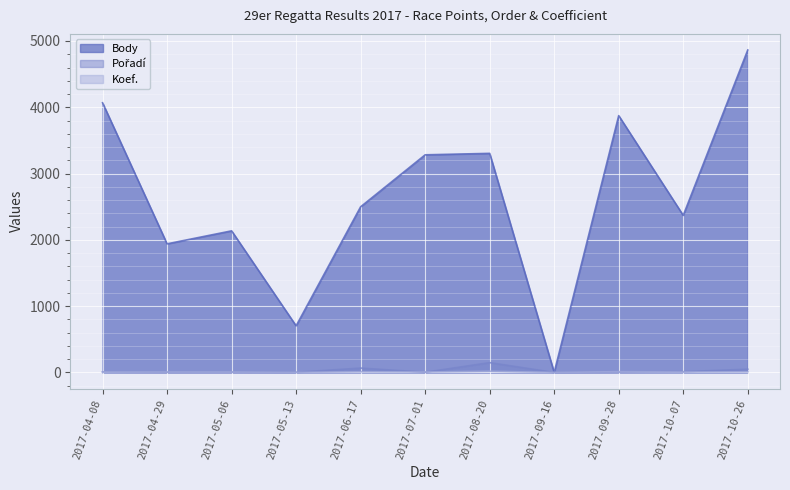

What is the difference between the second highest and minimum values in the Pořadí series?

66